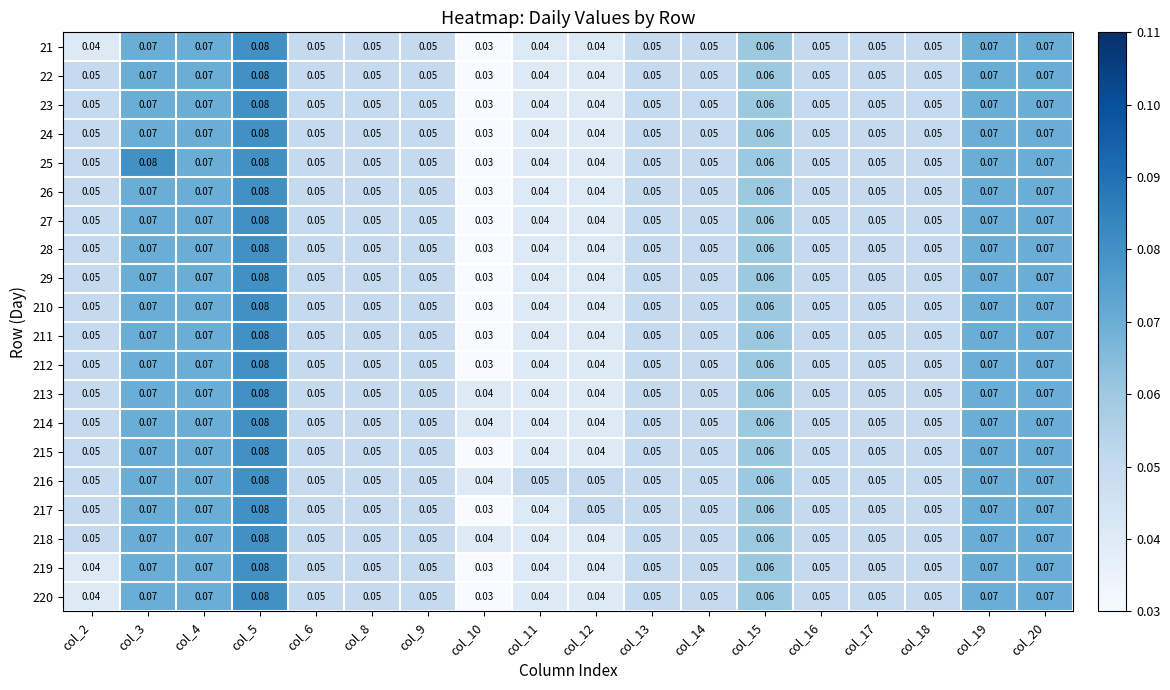

At col_10, list the series in order from smallest to largest.

21, 22, 23, 24, 25, 26, 27, 28, 29, 210, 211, 212, 215, 217, 219, 220, 213, 214, 216, 218